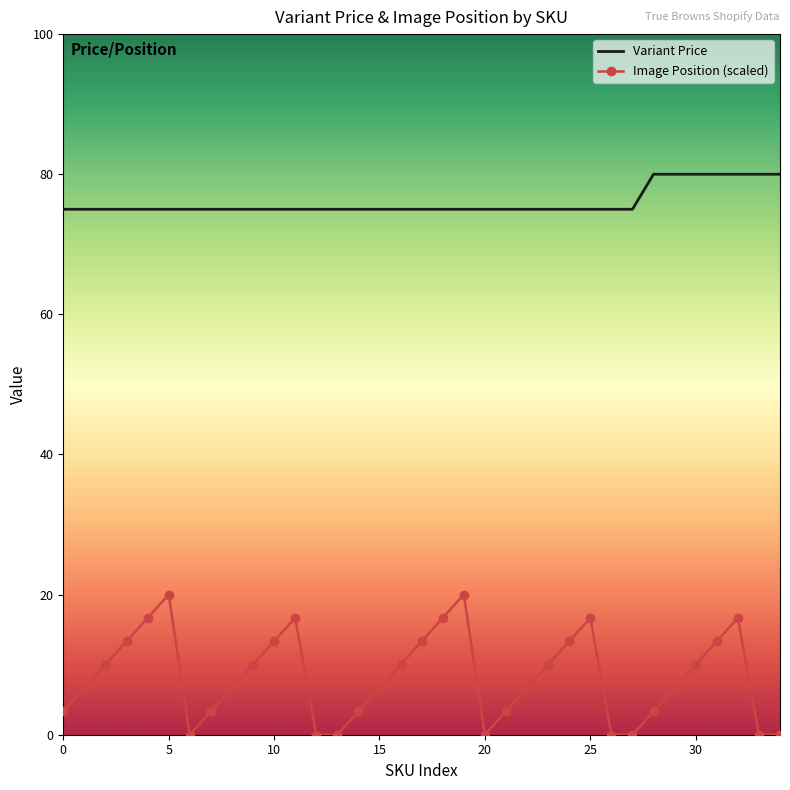

Rank the series by their average value, from highest to lowest.

Variant Price, Image Position (scaled)